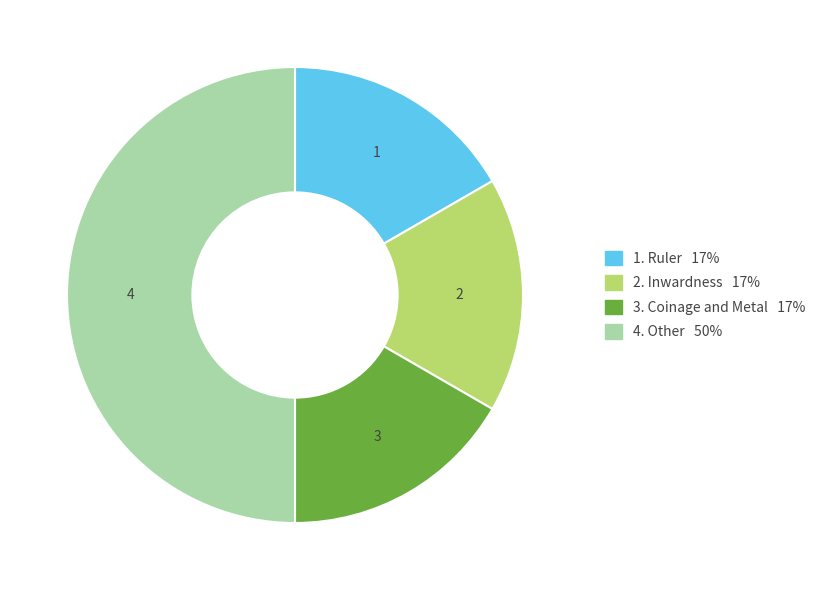

How many slices are in this pie chart?

4